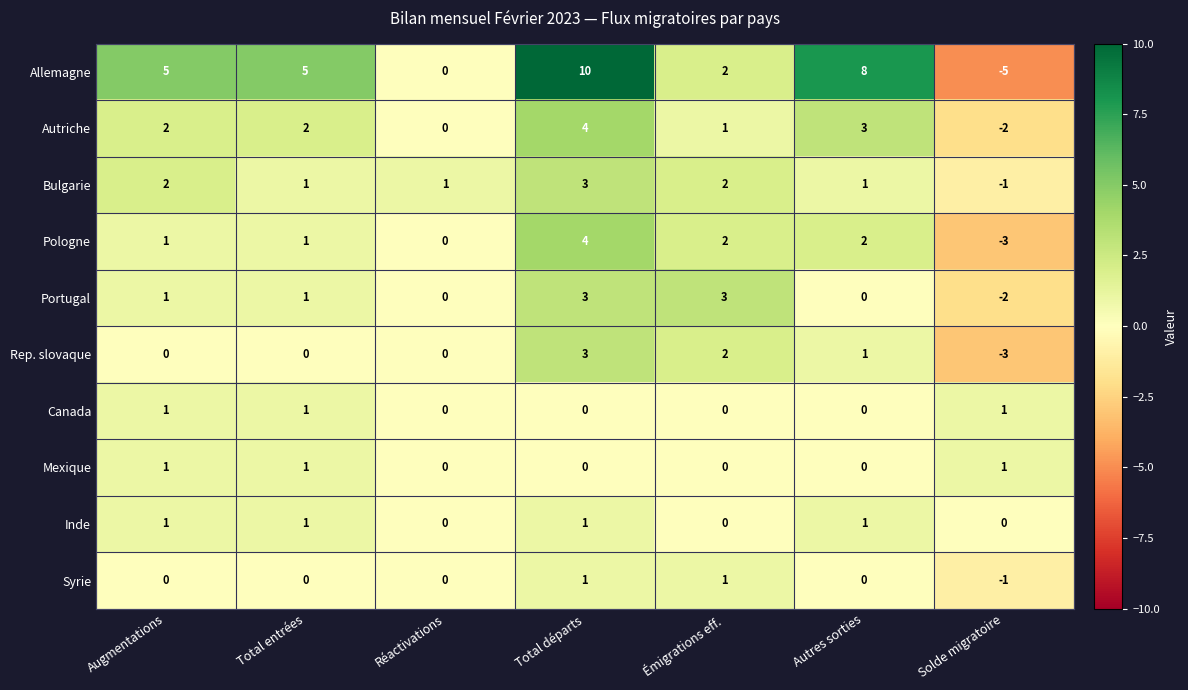

What is the lowest value of the Allemagne series?

-5